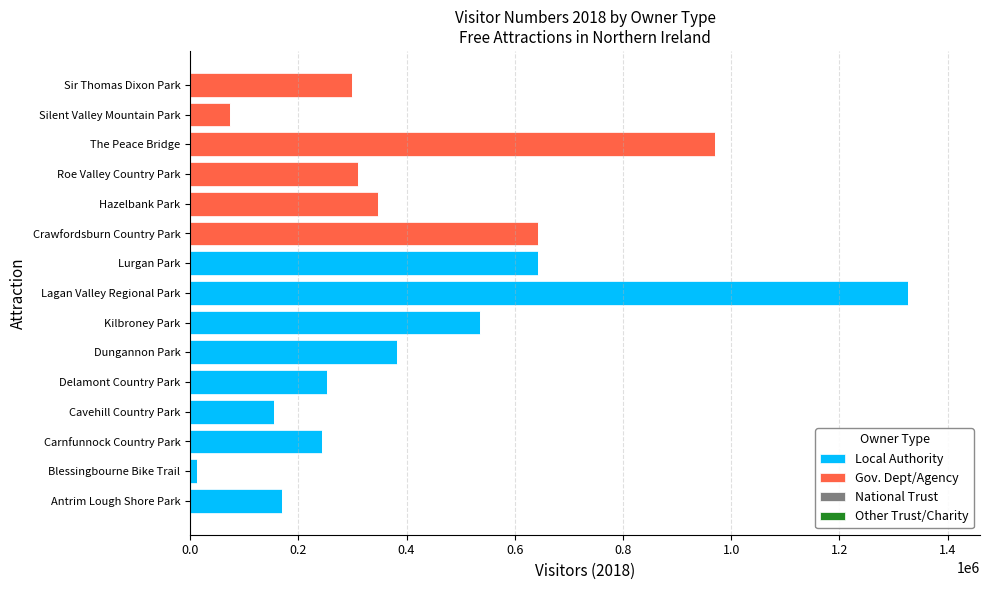

At which category is the sum across all series the highest?

Lagan Valley Regional Park